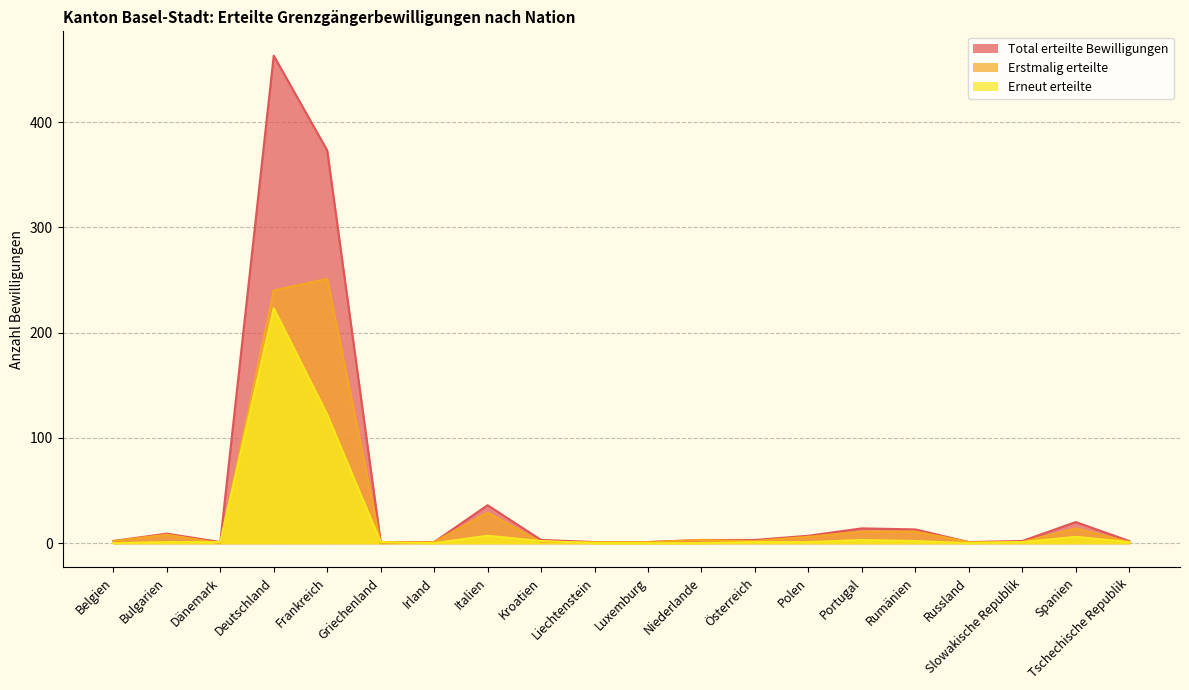

What position from the left is Kroatien?

9